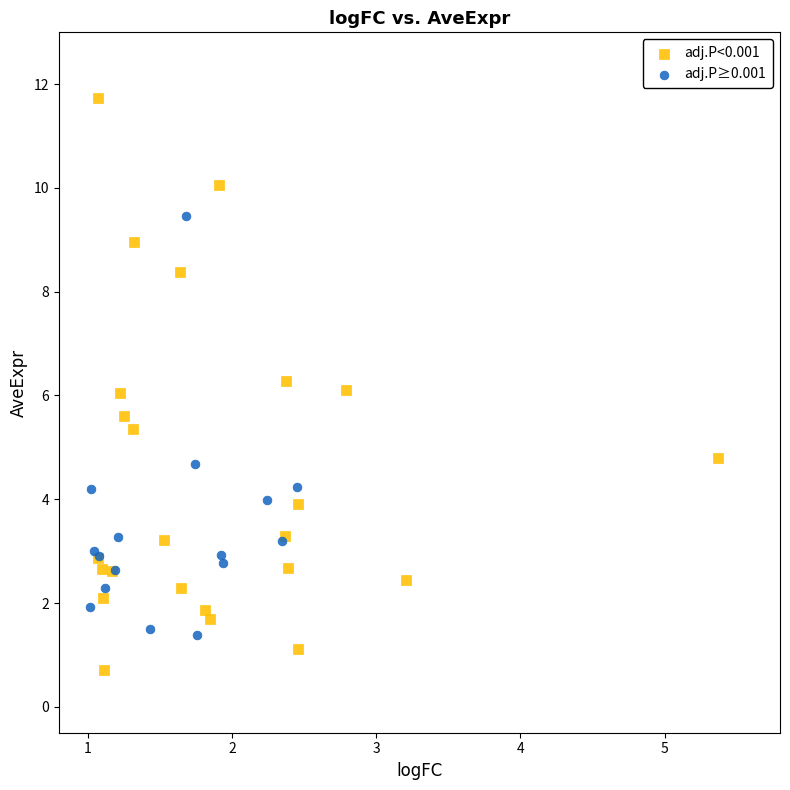

Which series reaches the maximum Y coordinate?

adj.P<0.001